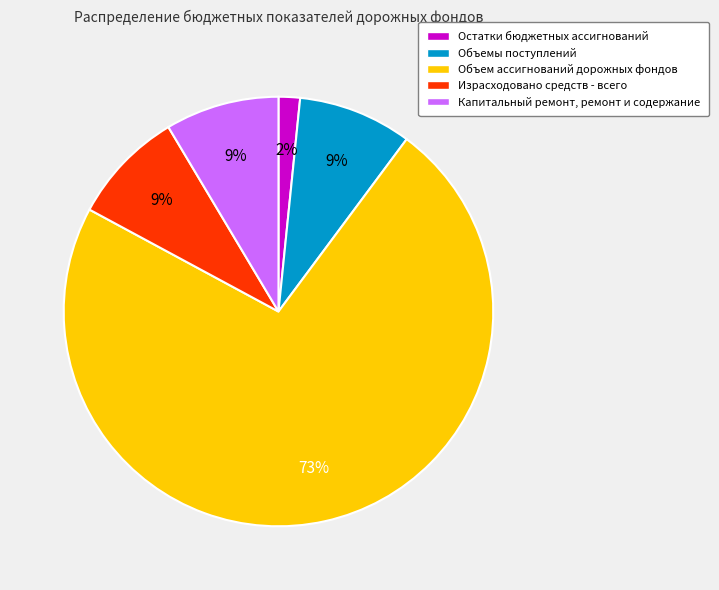

Do Объем ассигнований дорожных фондов and Израсходовано средств - всего together represent more than half of the pie?

Yes